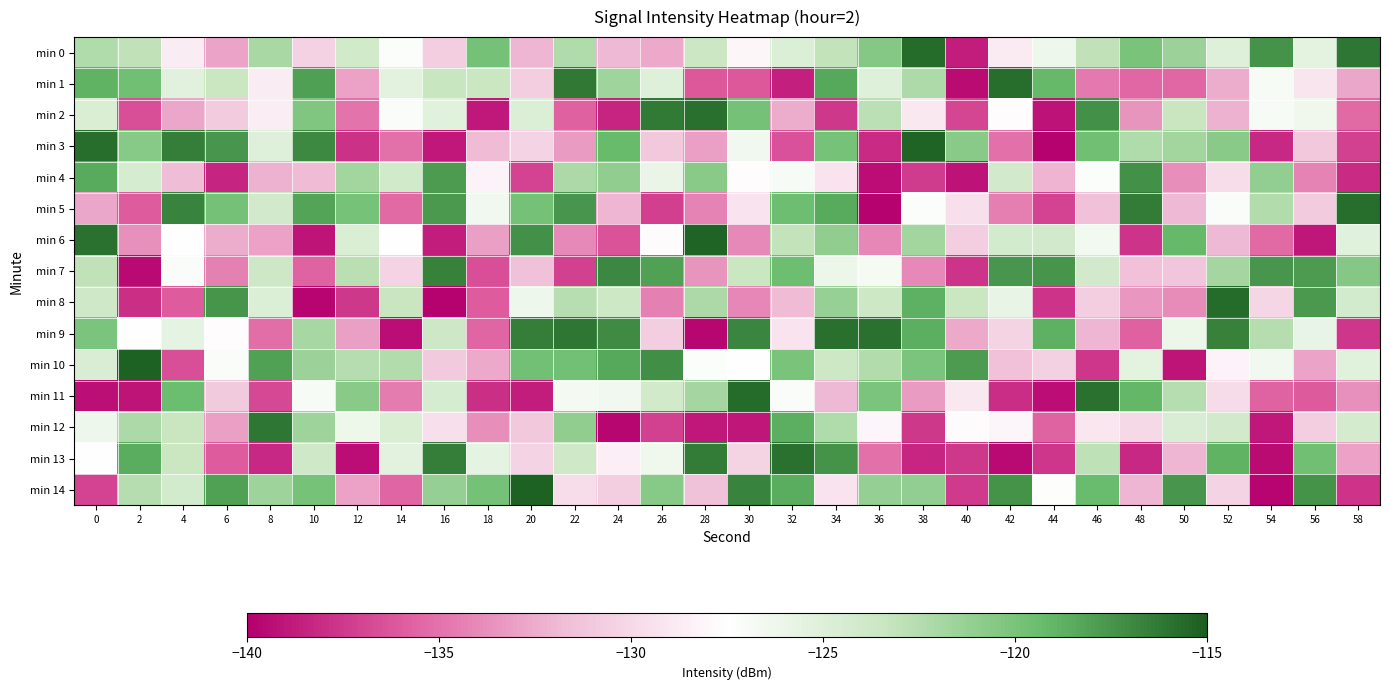

Rank the series at 38 from highest to lowest value.

min 3, min 0, min 9, min 8, min 10, min 14, min 6, min 1, min 5, min 2, min 11, min 7, min 4, min 12, min 13